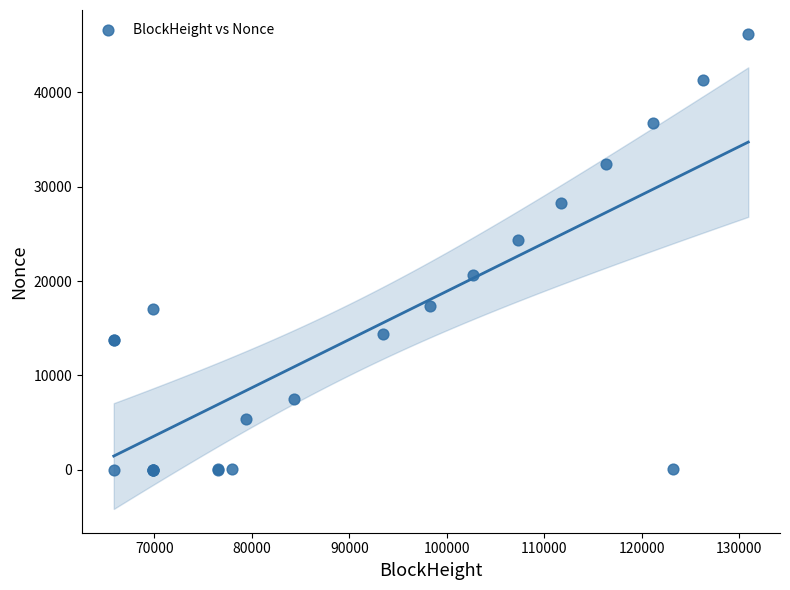

What Y value in the scatter plot is closest to 23115?

24319